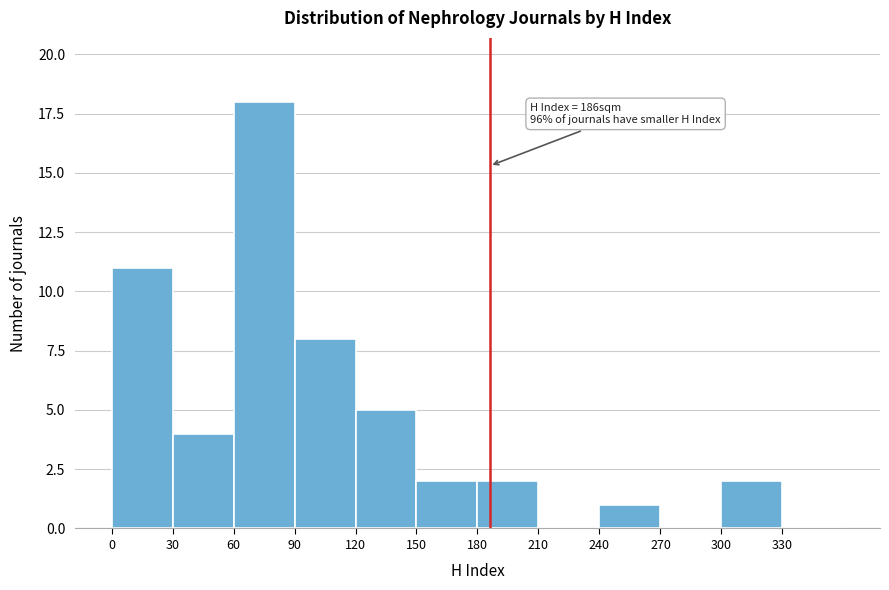

Which range on the x-axis has the tallest bar?

60 to 90